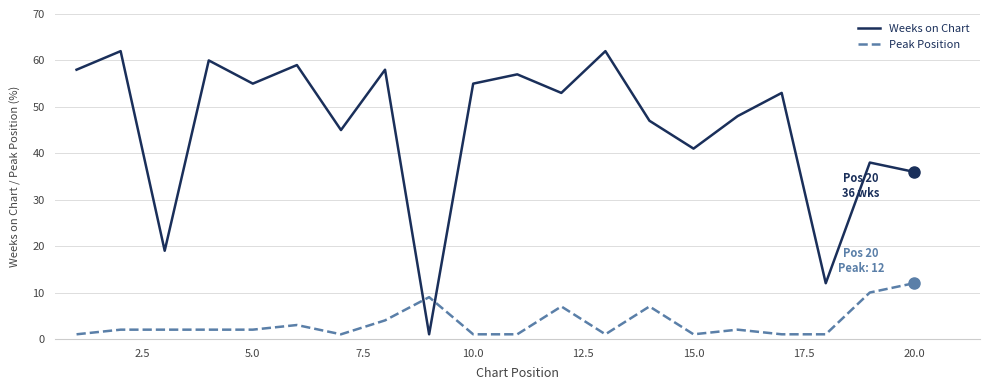

What is the minimum value for Peak Position?

1